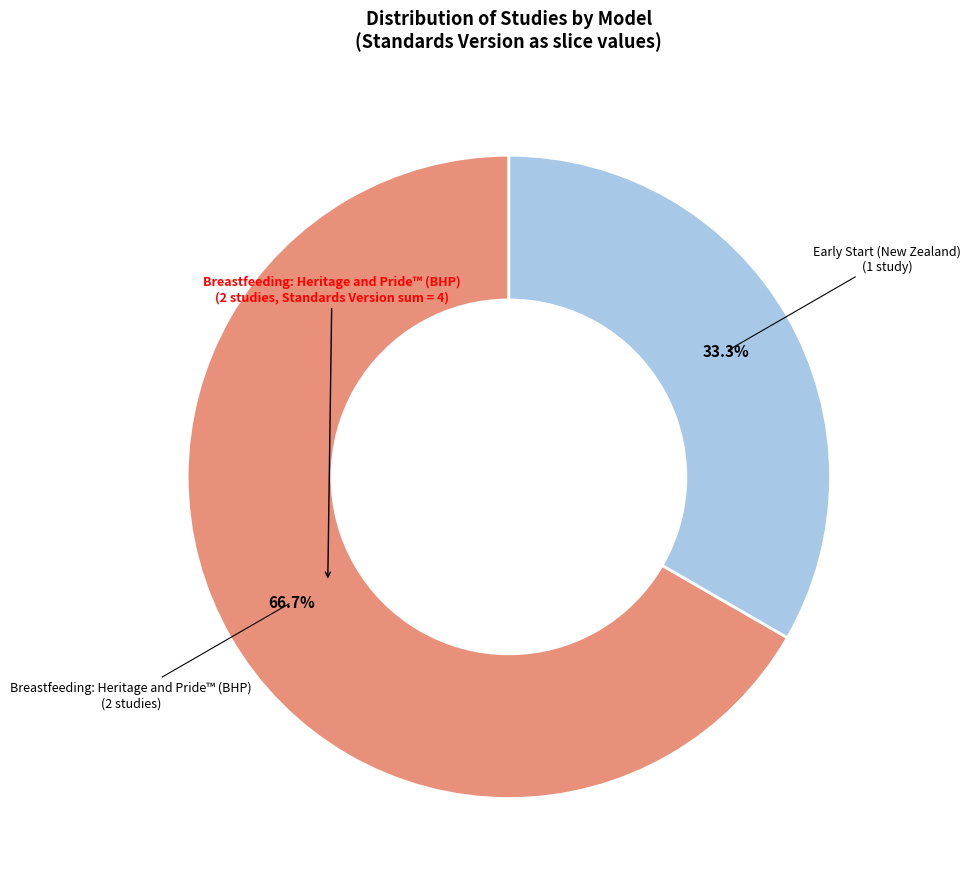

Is there any slice that represents more than half of the pie?

Yes